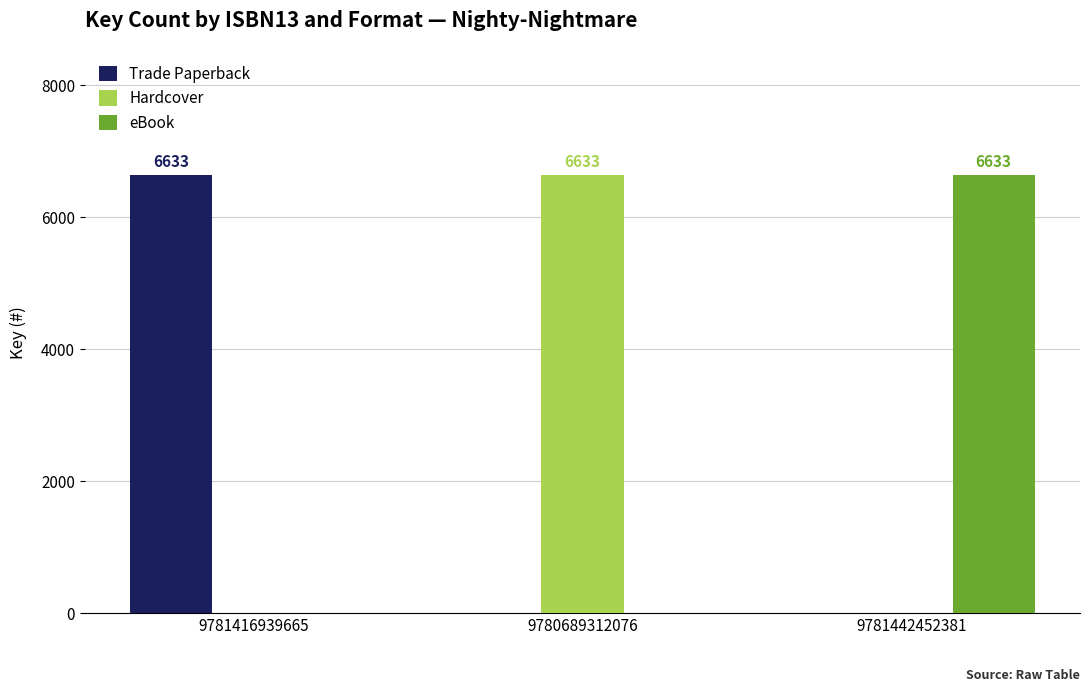

The eBook series shows 3062 at 9781442452381. True or false?

False